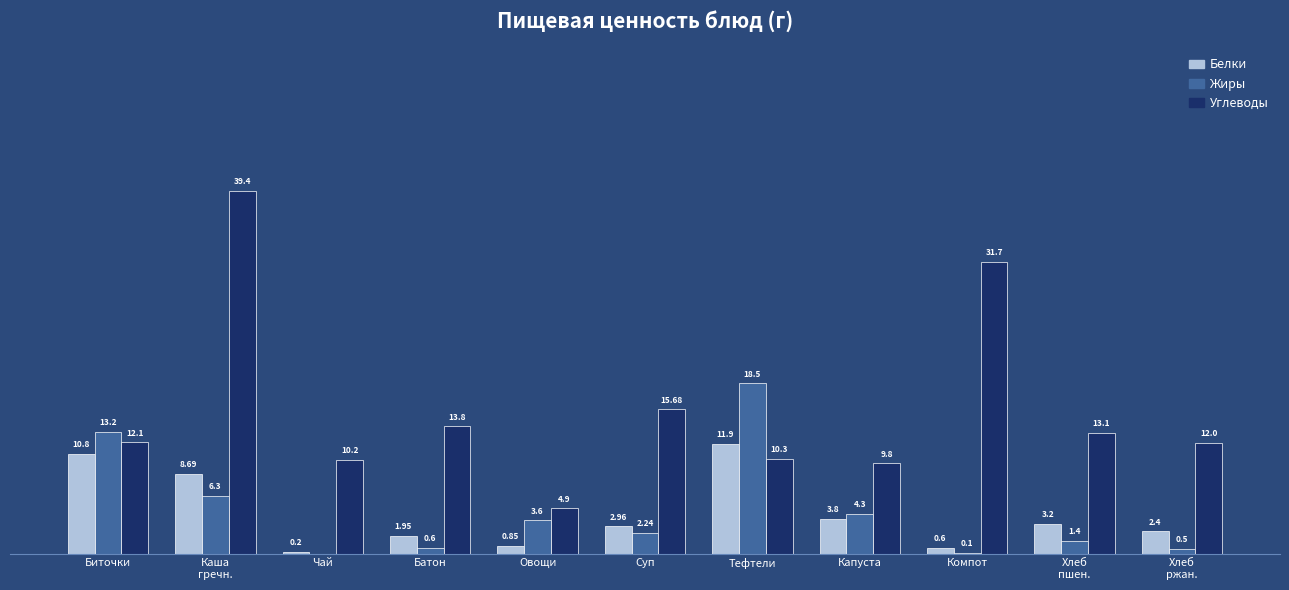

Where does the Белки series first go above 2?

Биточки